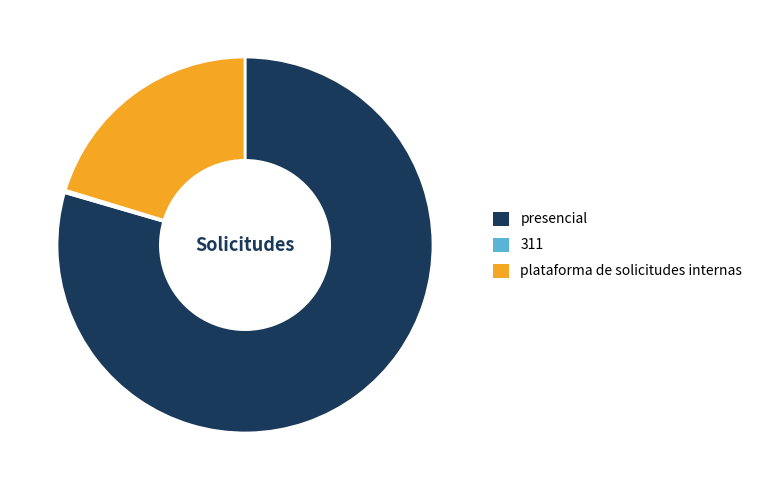

Is there a majority slice in this chart?

Yes